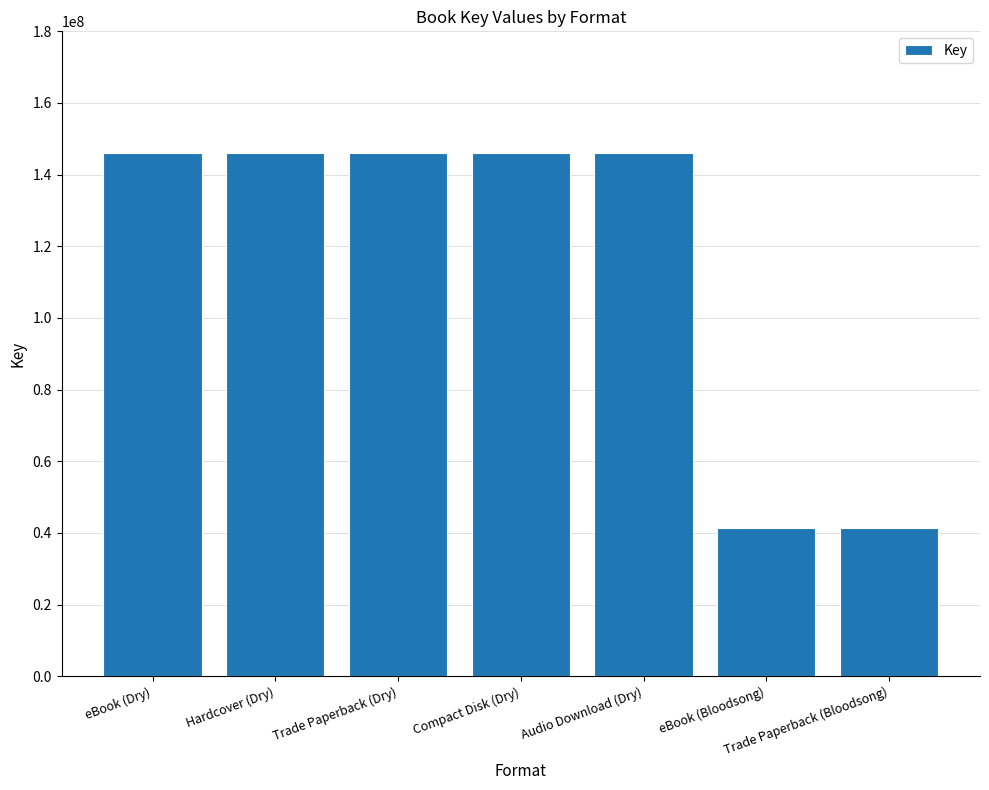

The value at eBook (Bloodsong) is 41400337. True or false?

True